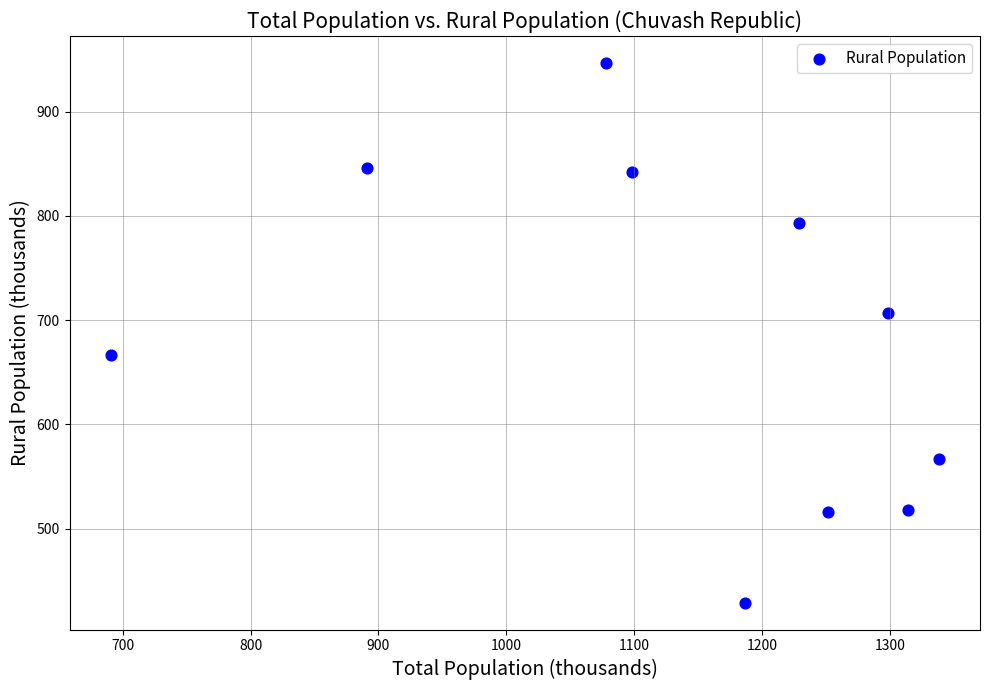

What is the range of X values (max minus min)?

647.1